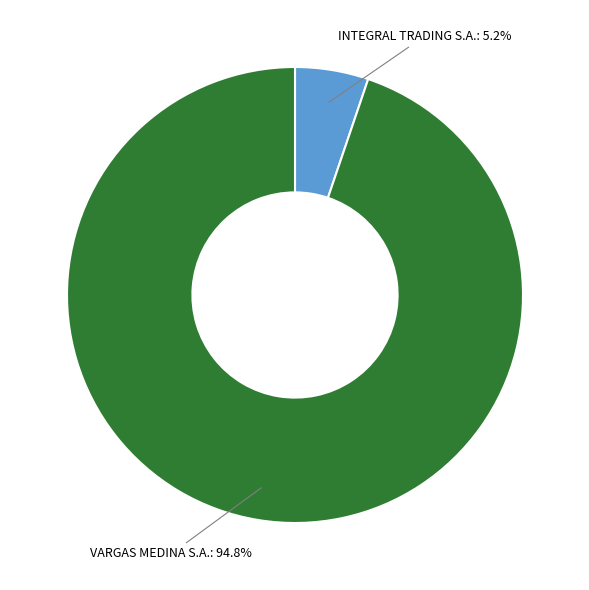

How many slices are in this pie chart?

2